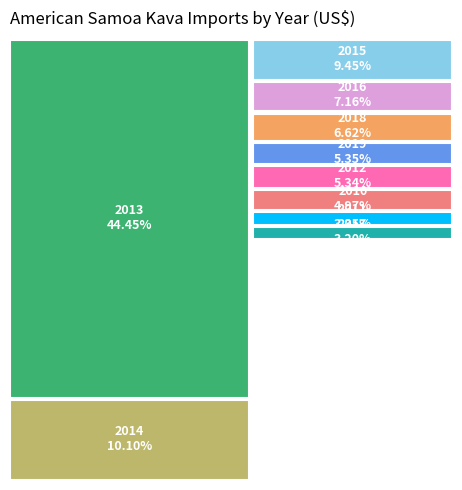

How many segments does this pie chart have?

10